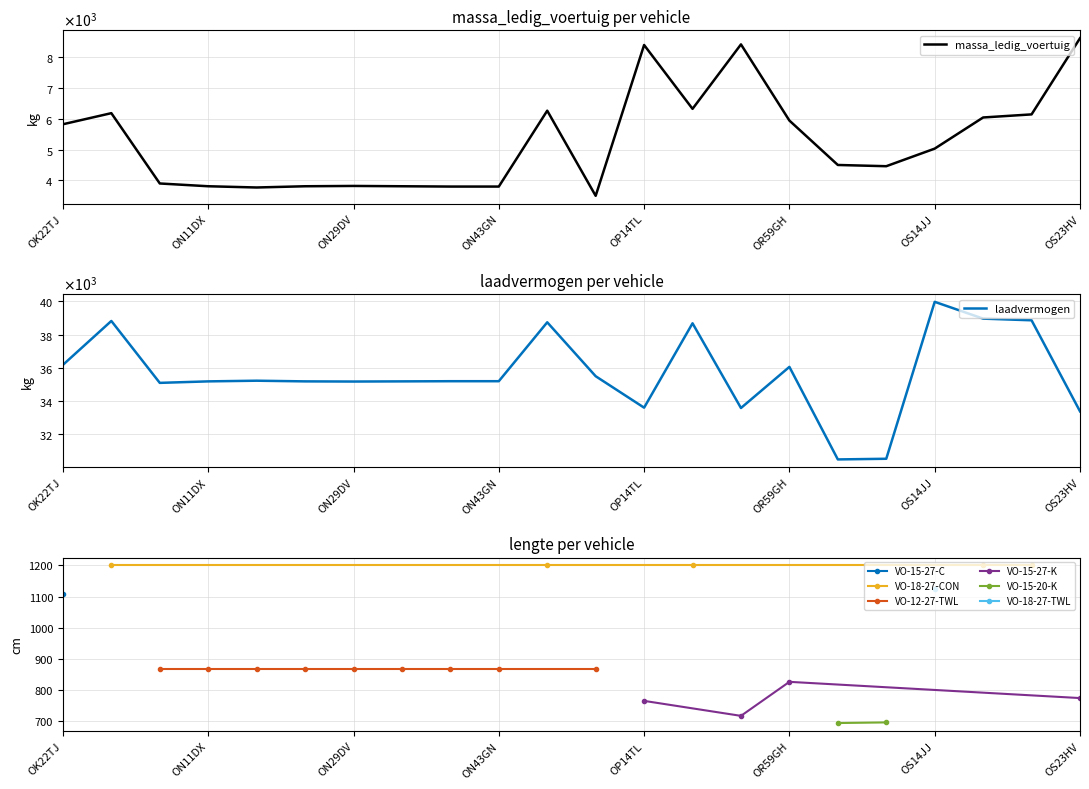

The massa_ledig_voertuig series shows 10889 at OL83YD. True or false?

False